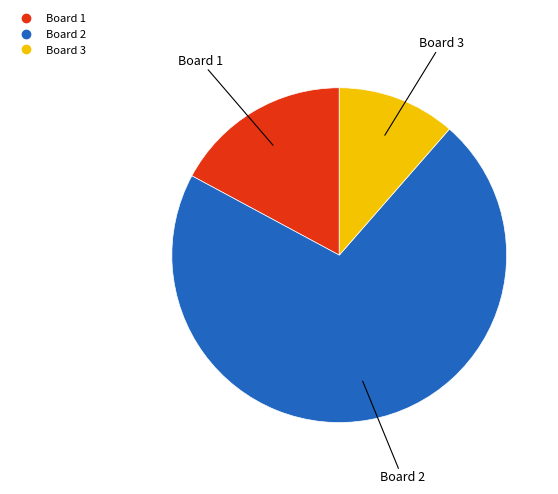

Count the number of slices in the pie.

3